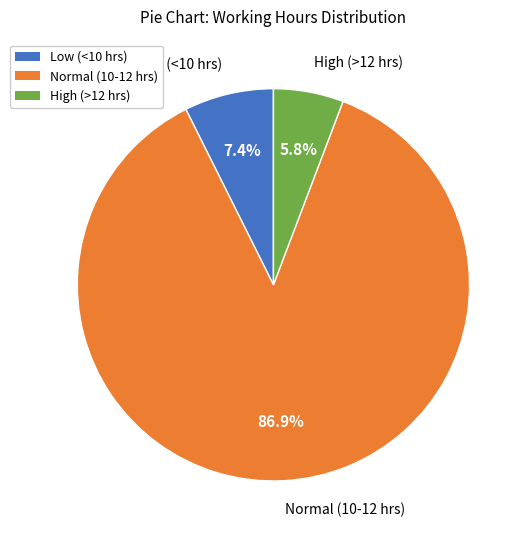

Which slice is the smallest?

High (>12 hrs)